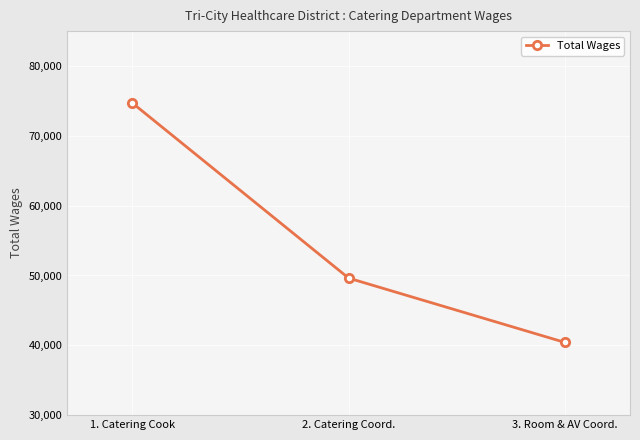

List the labels in order of value, largest first.

1. Catering Cook, 2. Catering Coord., 3. Room & AV Coord.